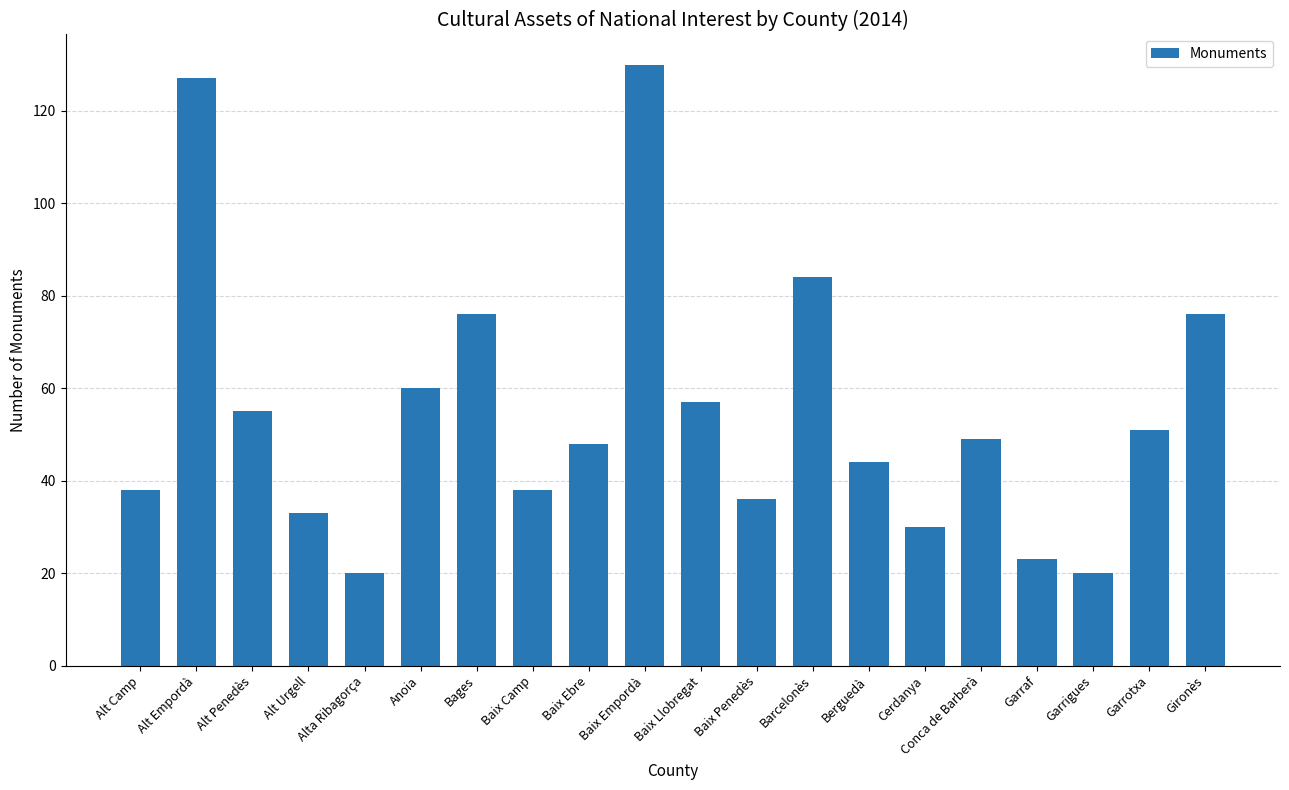

Is it true that the value at Barcelonès is 84?

True